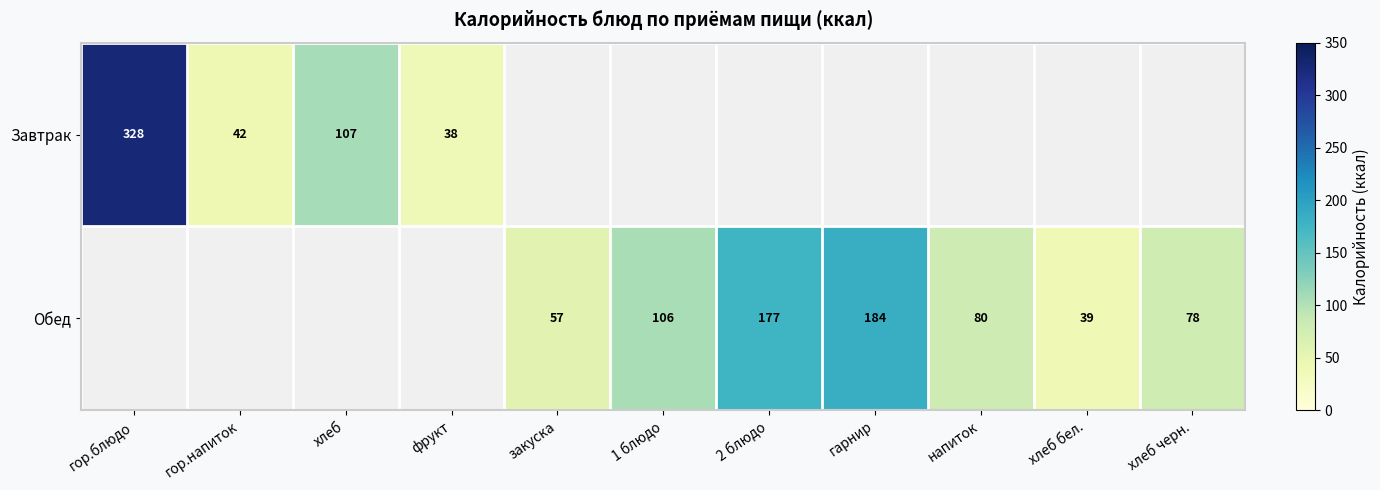

At how many categories does at least one series exceed 150?

3